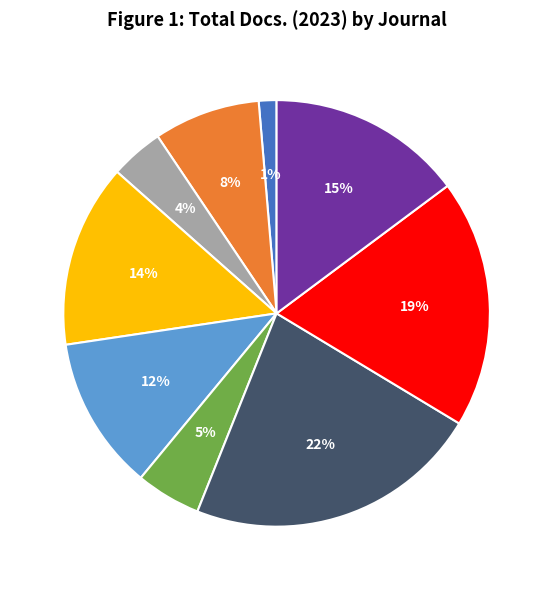

To the nearest percent, what is the difference between the largest and smallest slice percentages?

21%